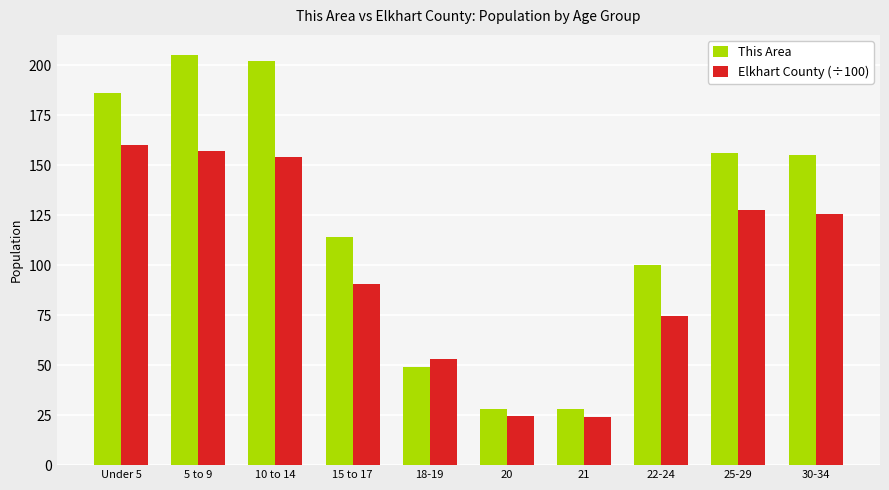

Are the bars grouped side by side (vs. stacked)?

Yes